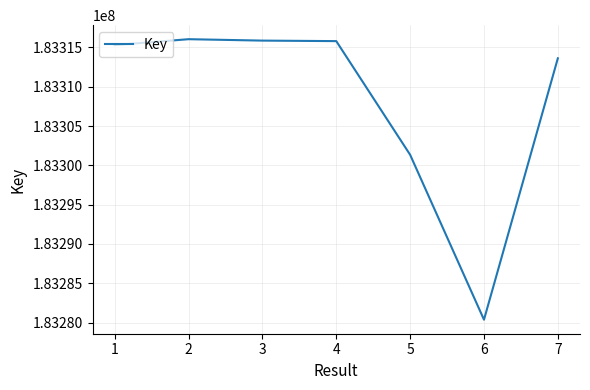

What is the greatest value displayed?

183316045